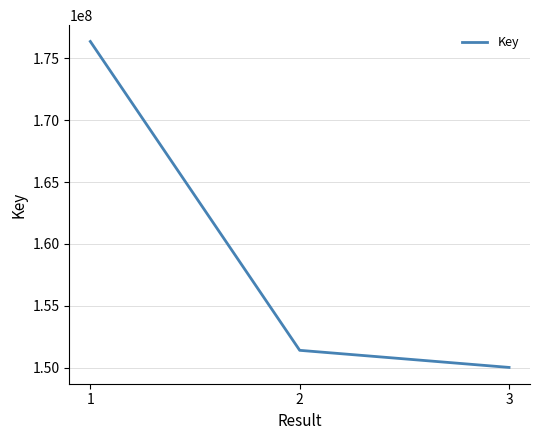

Reading left to right, extract all data points from this chart.

176364089	151390642	150008129